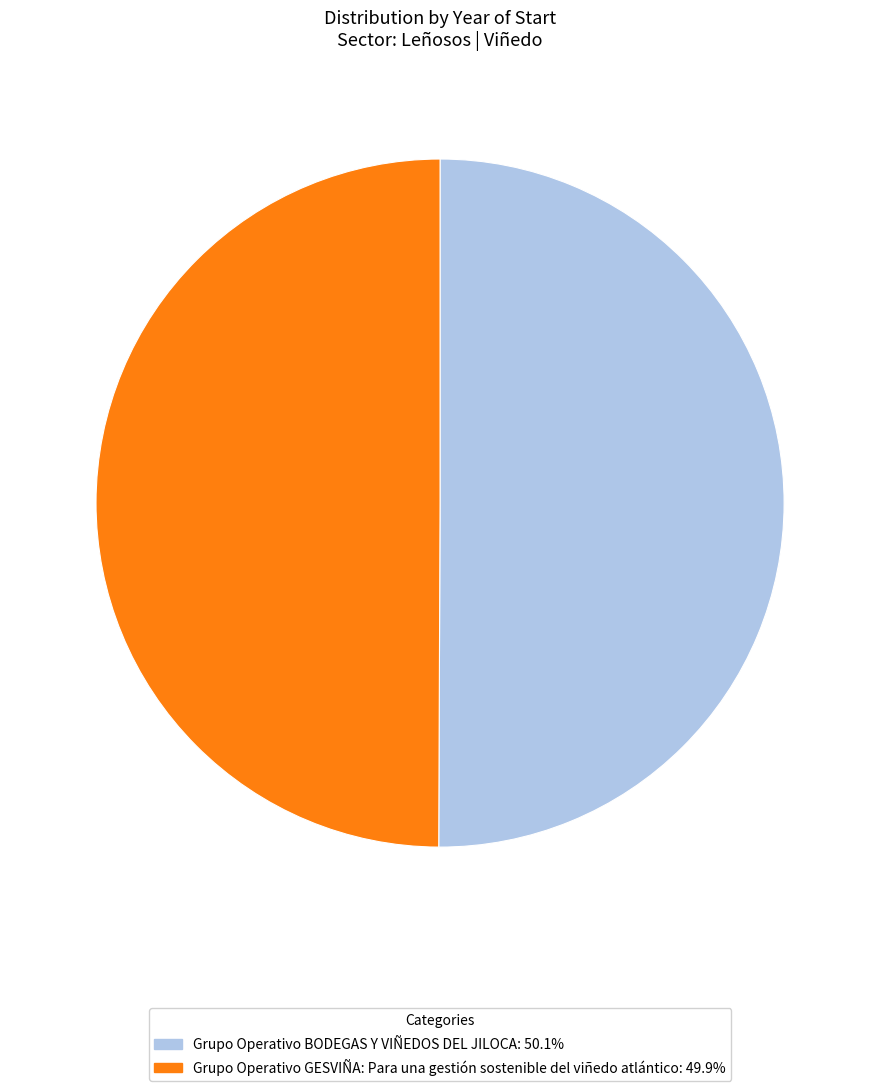

What is the ratio of the value at Grupo Operativo GESVIÑA: Para una gestión sostenible del viñedo atlántico: 49.9% to the value at Grupo Operativo BODEGAS Y VIÑEDOS DEL JILOCA: 50.1%?

1.0